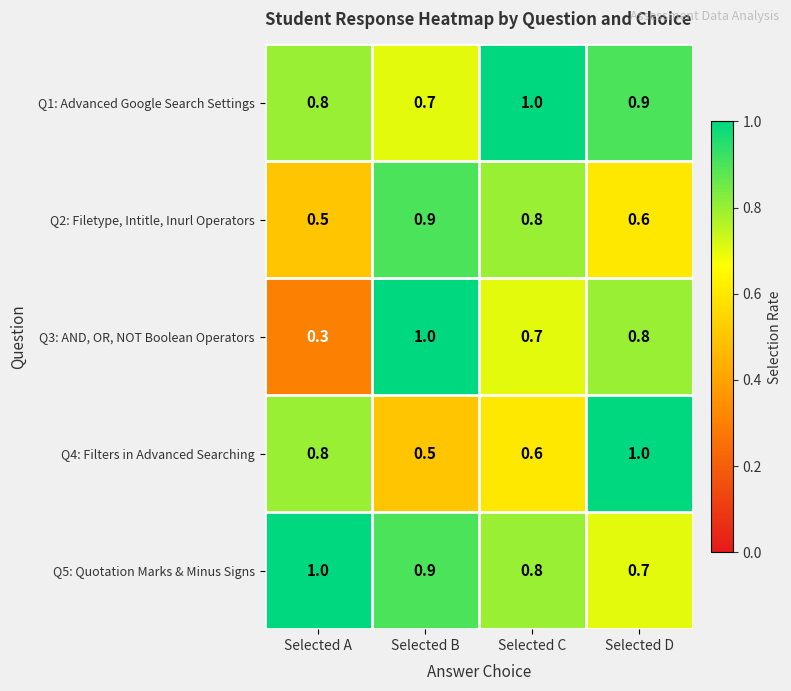

True or false: Q5: Quotation Marks & Minus Signs has a value of 0.7 at Selected D.

True